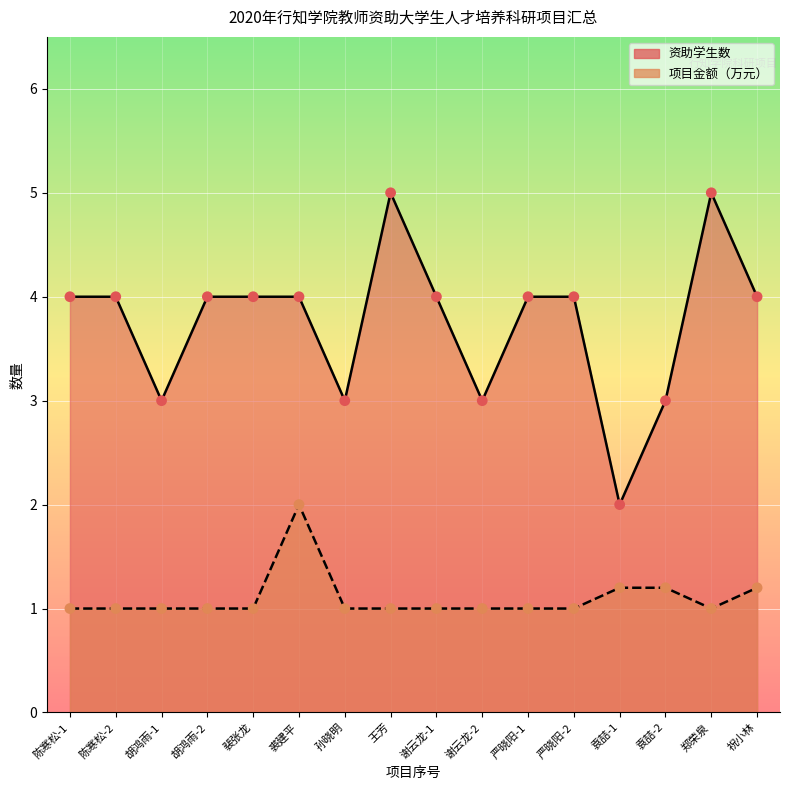

At how many categories does at least one series exceed 3?

11